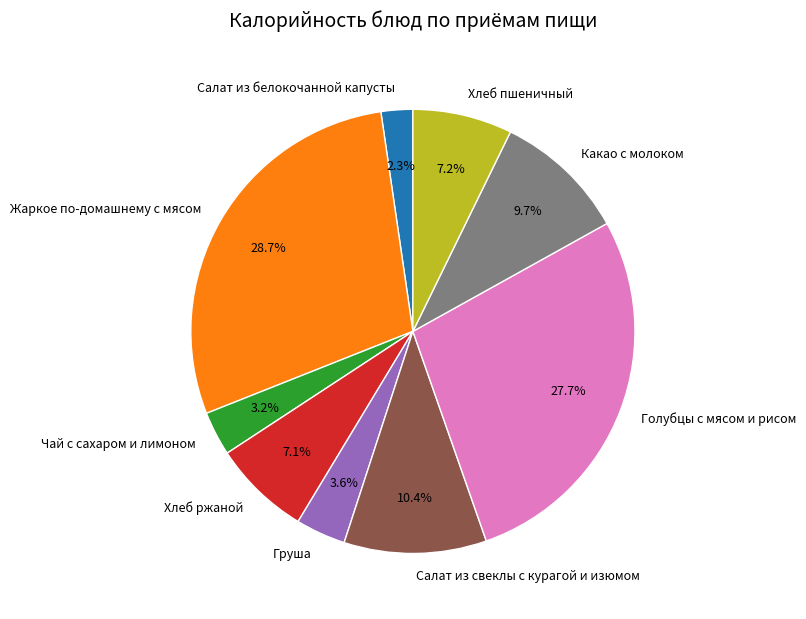

To the nearest percent, what is the average slice percentage?

11%